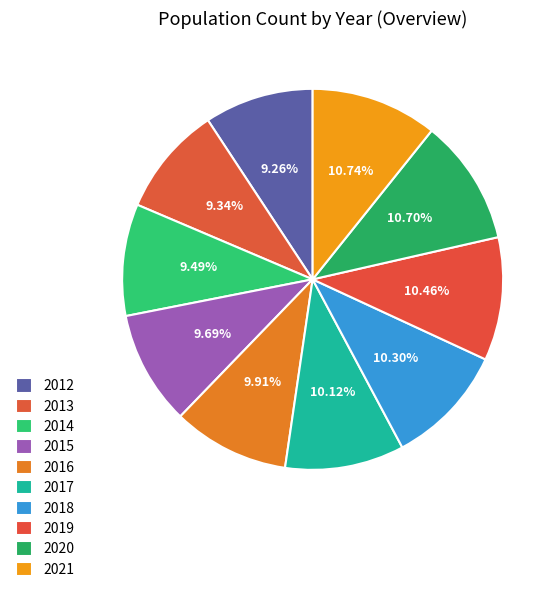

Does 2018 account for over 50% of the chart?

No